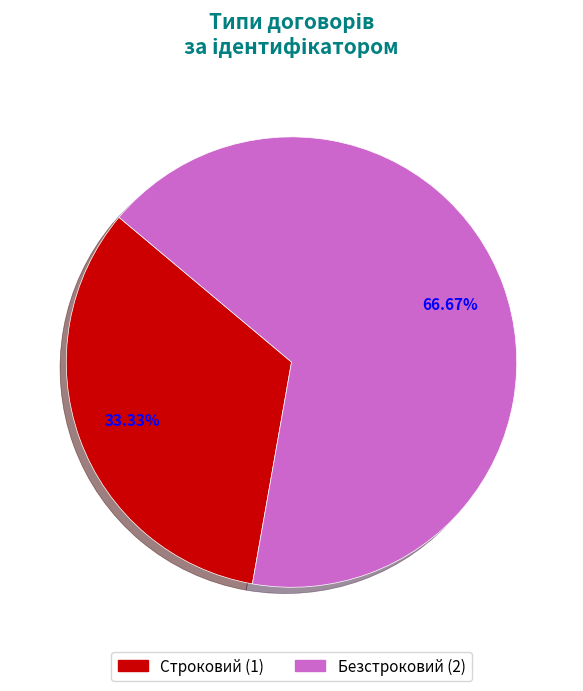

Count the number of slices in the pie.

2